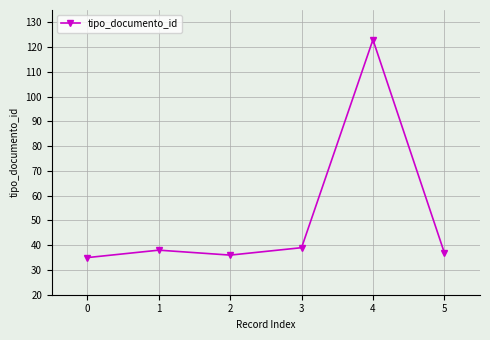

The chart shows a value of 38 at 1. True or false?

True